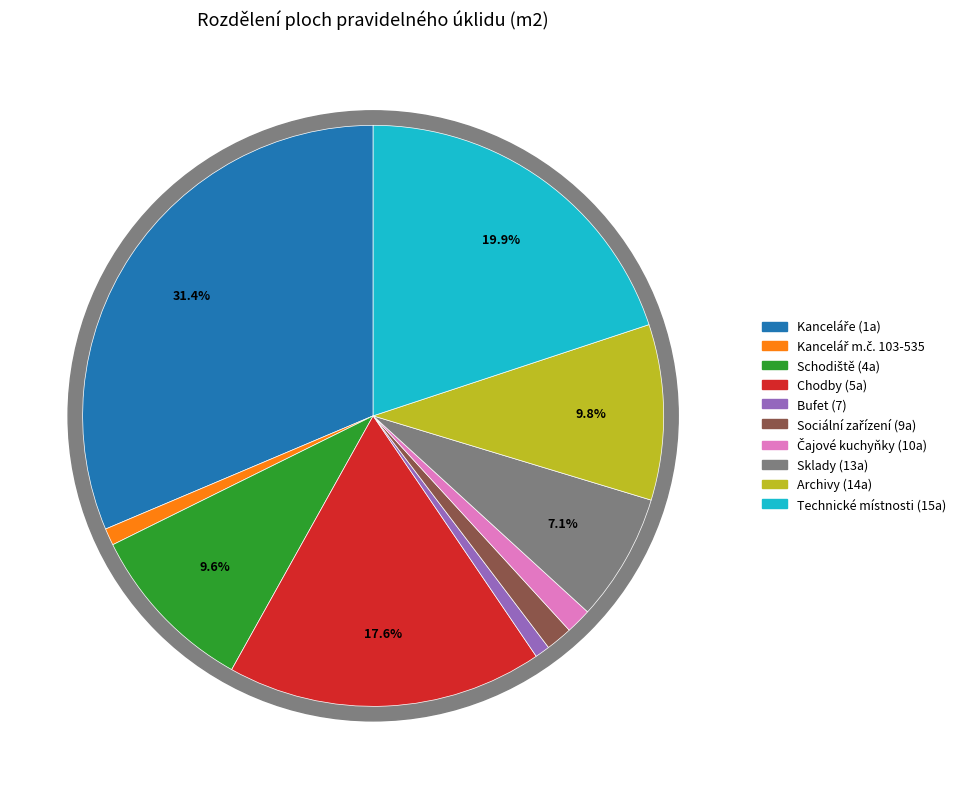

Count the number of slices in the pie.

10